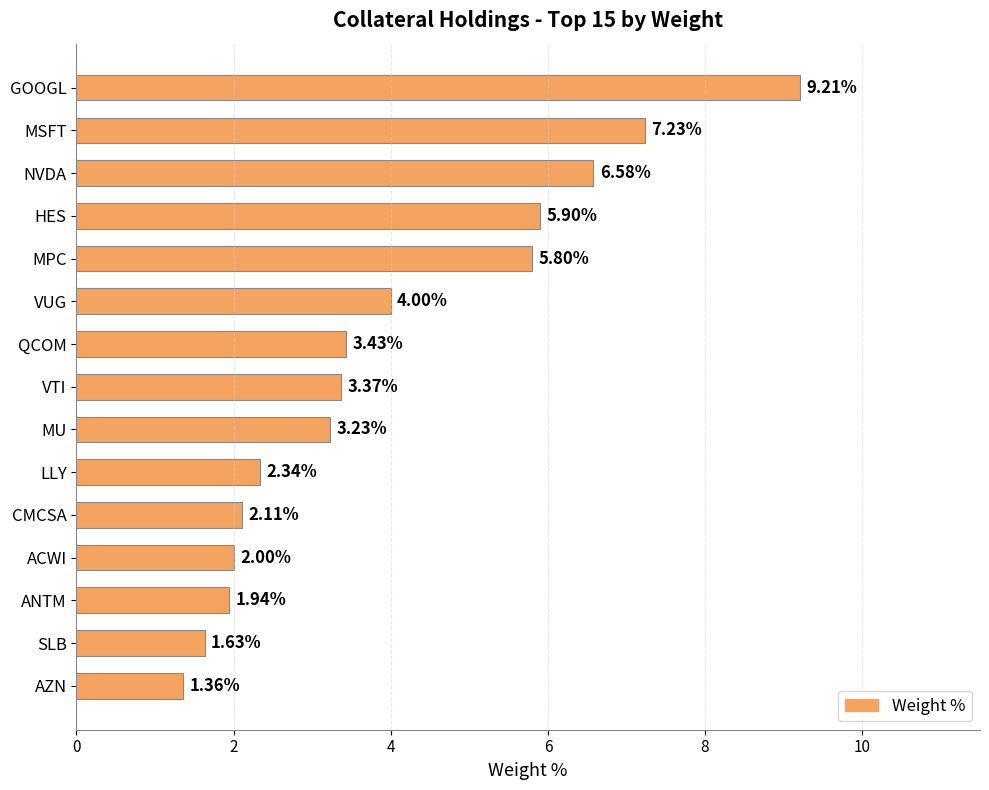

What is the label of the 4th bar from the top?

HES